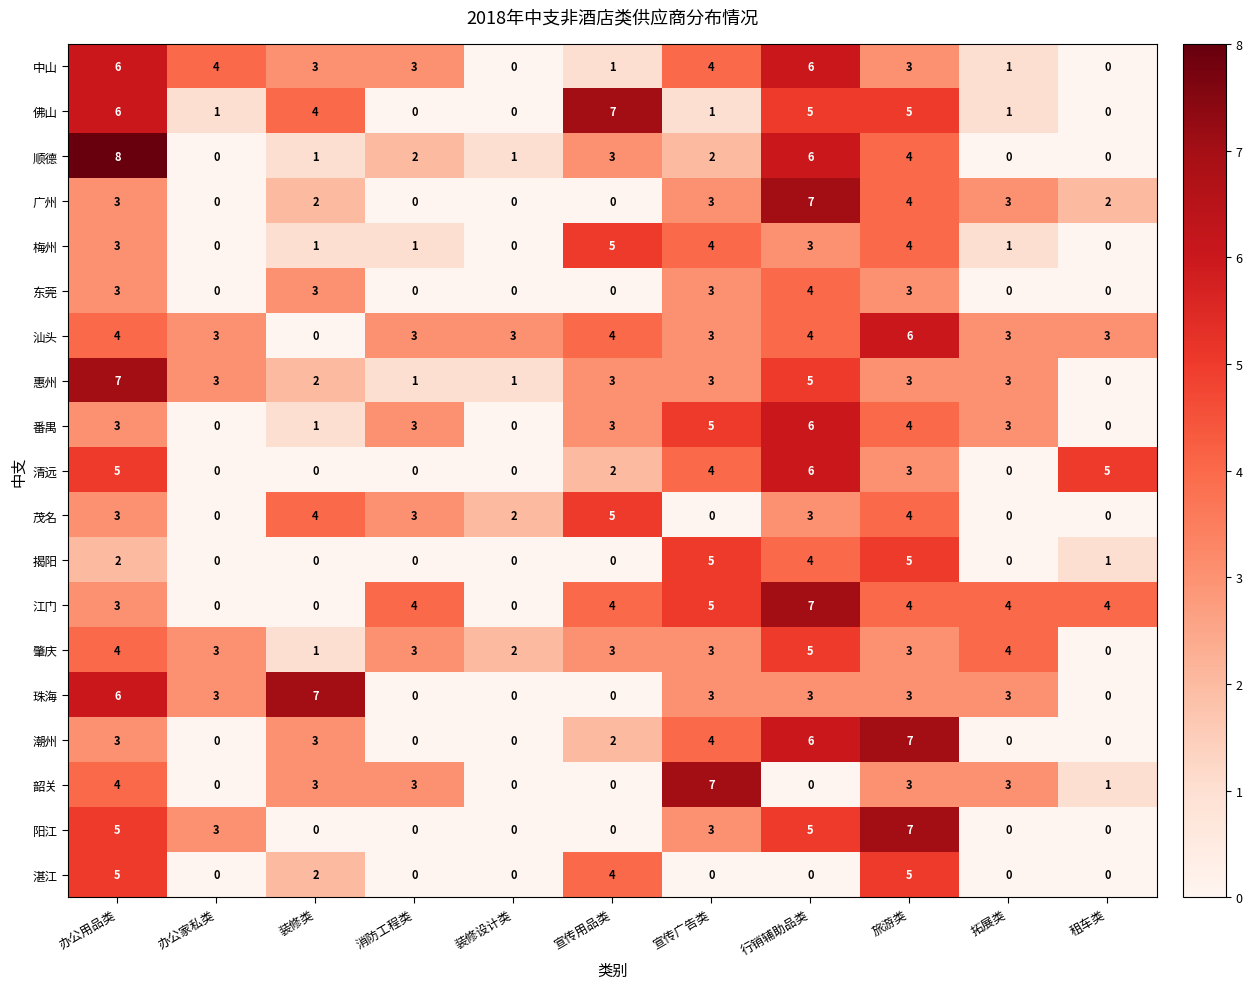

What is the highest value of the 阳江 series?

7